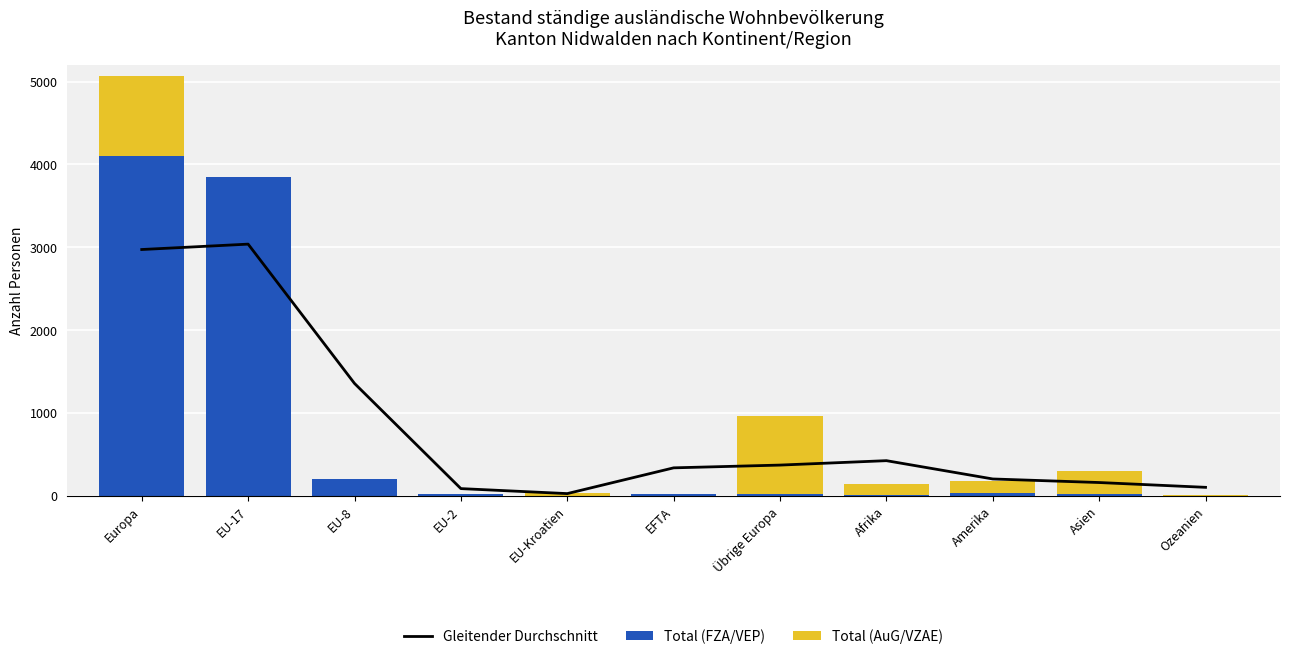

The value of Total (AuG/VZAE) at EFTA is 460.5. True or false?

False